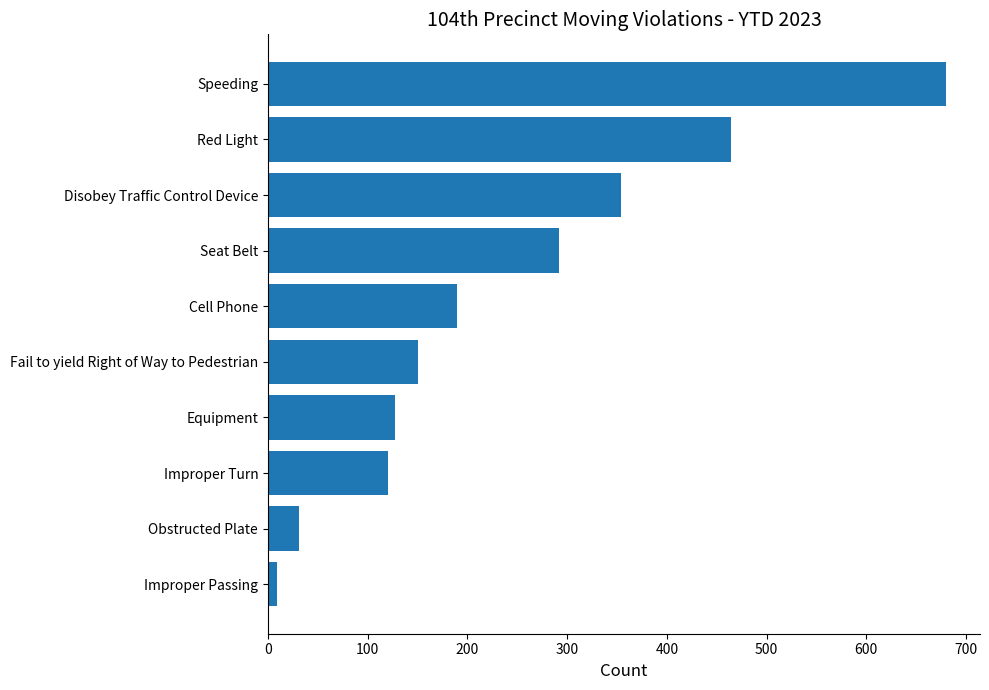

Approximately how many times larger is the value at Speeding compared to Red Light?

1.5